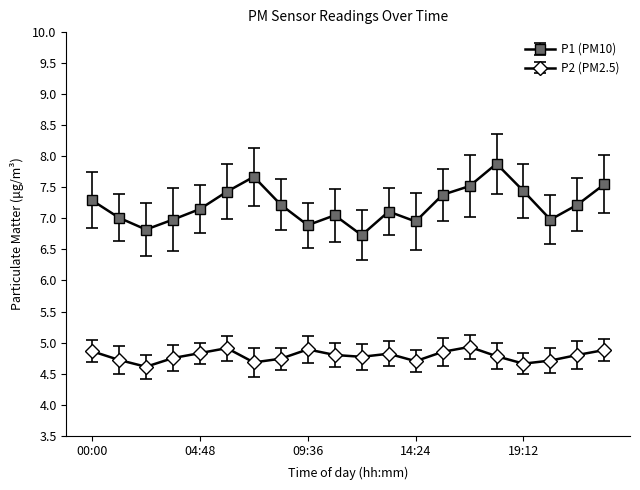

Rank the series by their maximum value, from highest to lowest.

P1 (PM10), P2 (PM2.5)